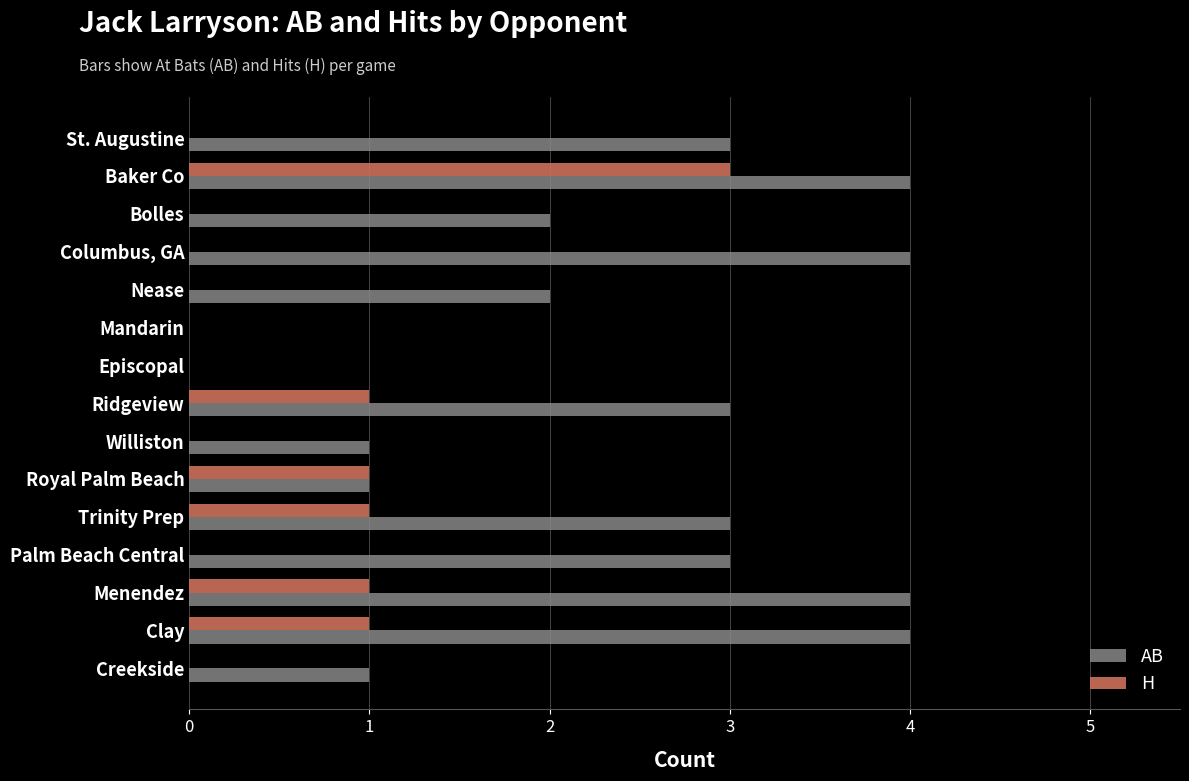

What is the maximum value for H?

3